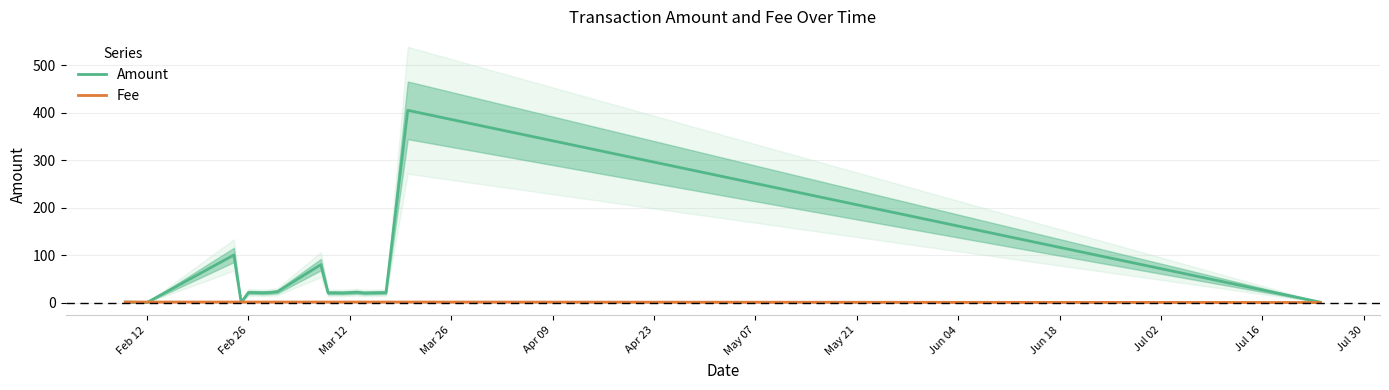

How many data points in Amount are less than 20?

4